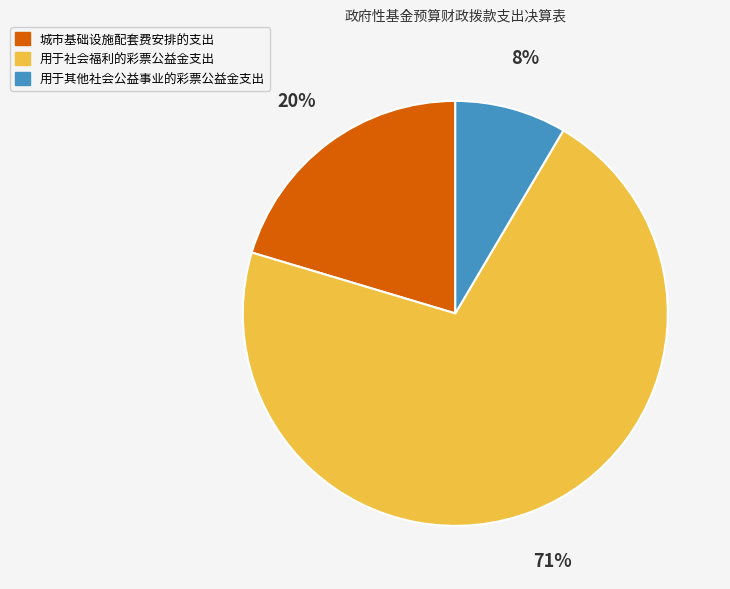

To the nearest percent, what is the difference between the 用于其他社会公益事业的彩票公益金支出 and 城市基础设施配套费安排的支出 slice percentages?

12%